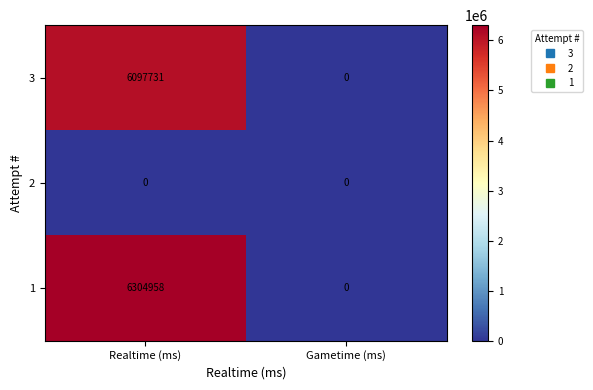

The 1 series shows 4389733 at Realtime (ms). True or false?

False